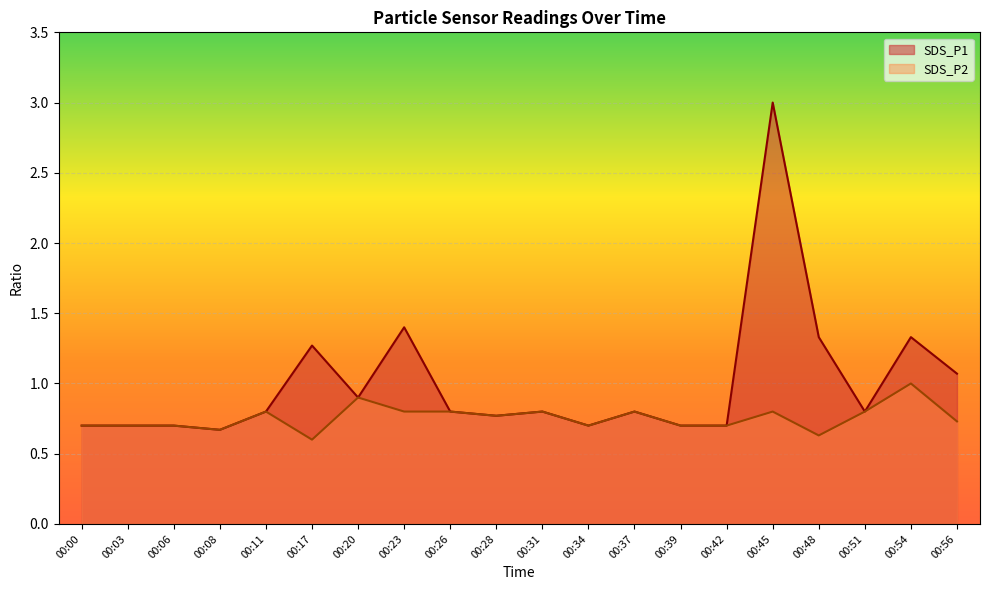

How many interior local peaks does the SDS_P1 series have?

6